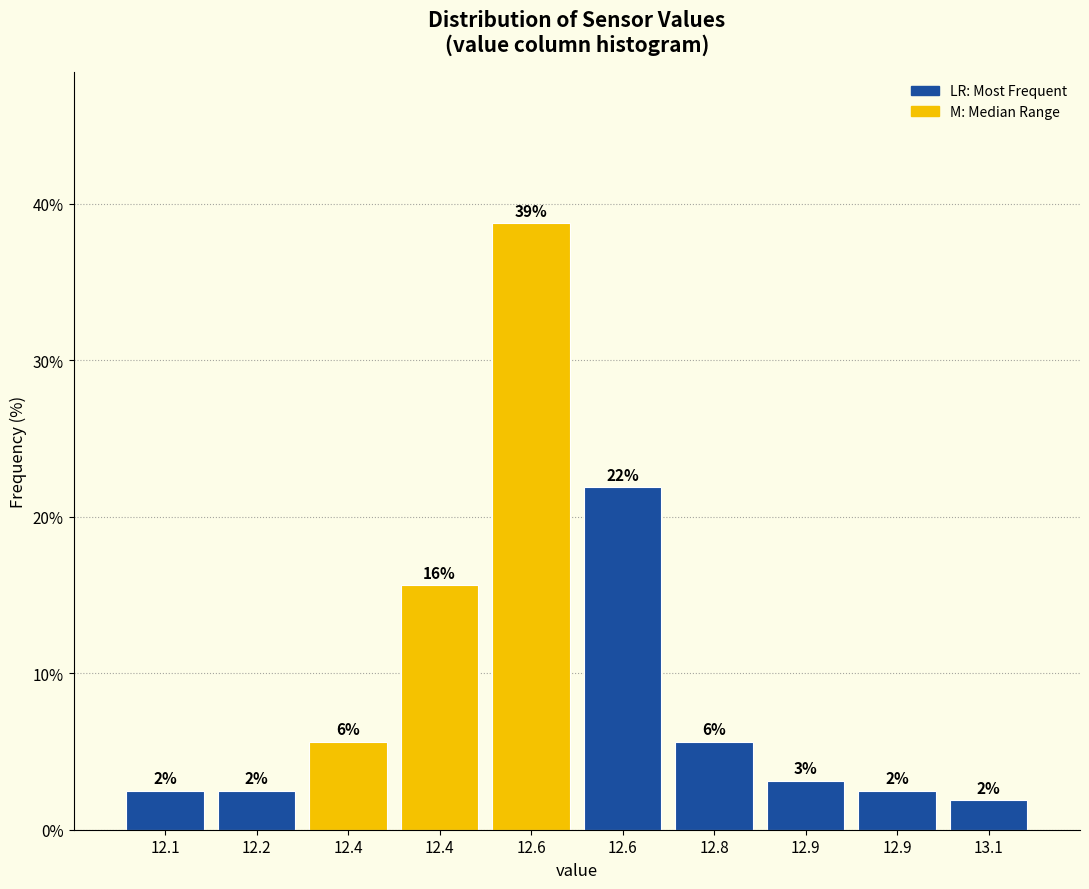

Are the bars horizontal?

No